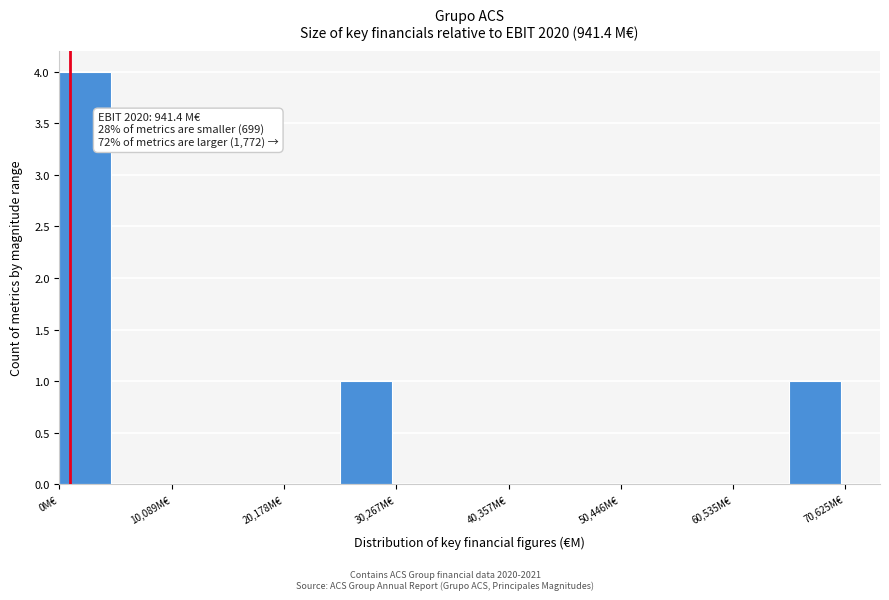

Around what value on the x-axis is the tallest bar? Give the approximate position of its centre, as read against the axis.

2000